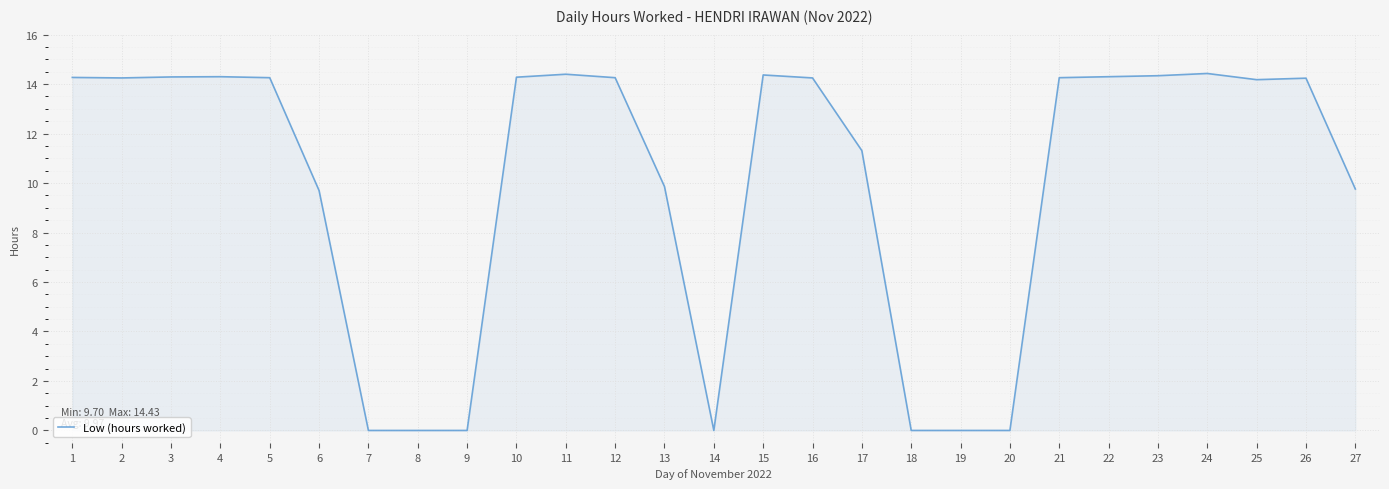

The value at 9 is -5.0. True or false?

False